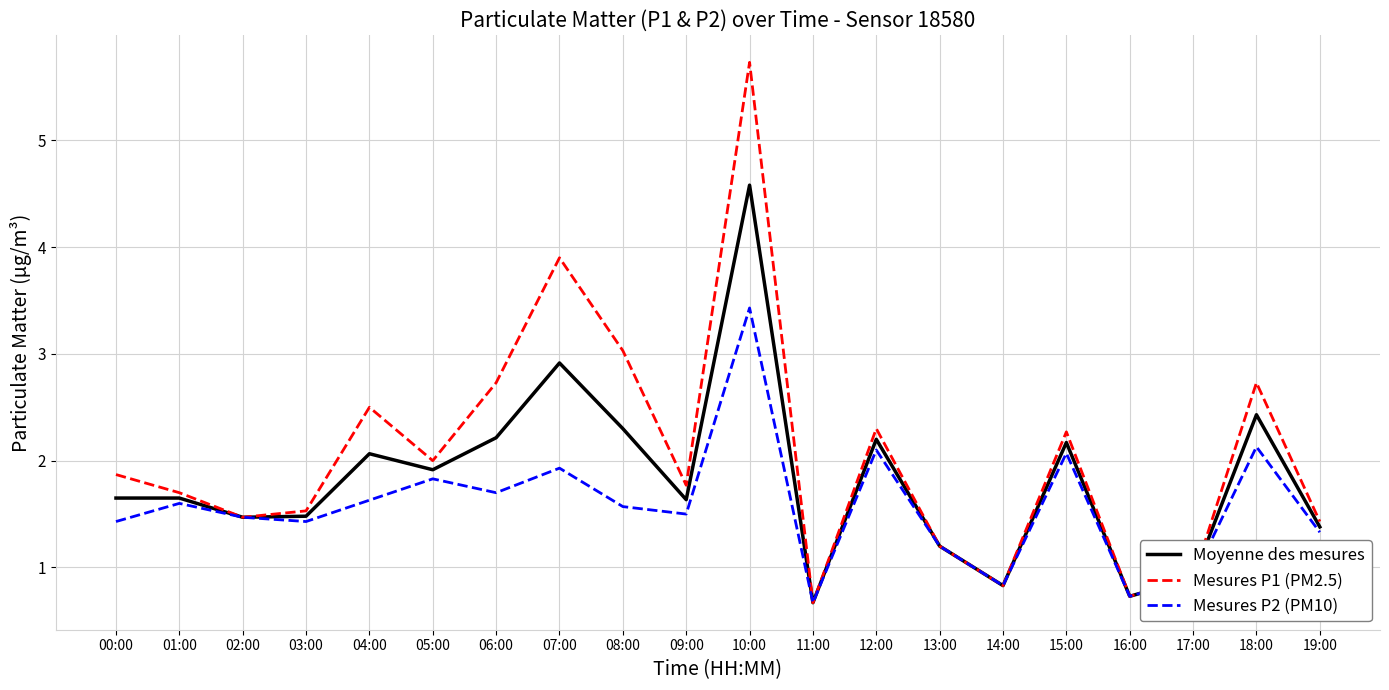

Count the number of data series in this chart.

3